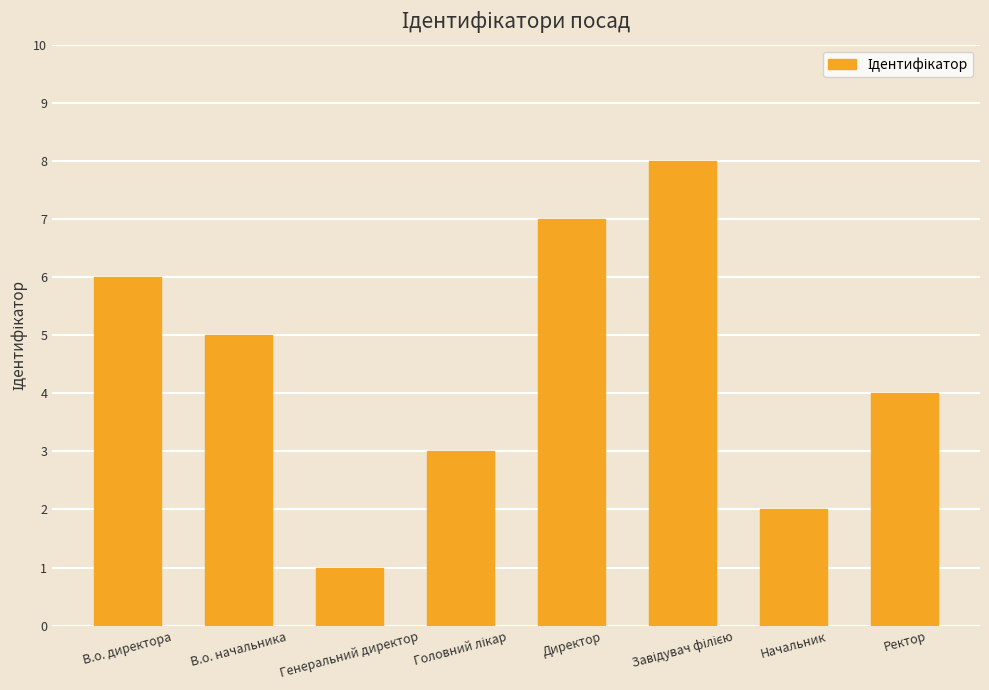

Are the bars grouped side by side (vs. stacked)?

No